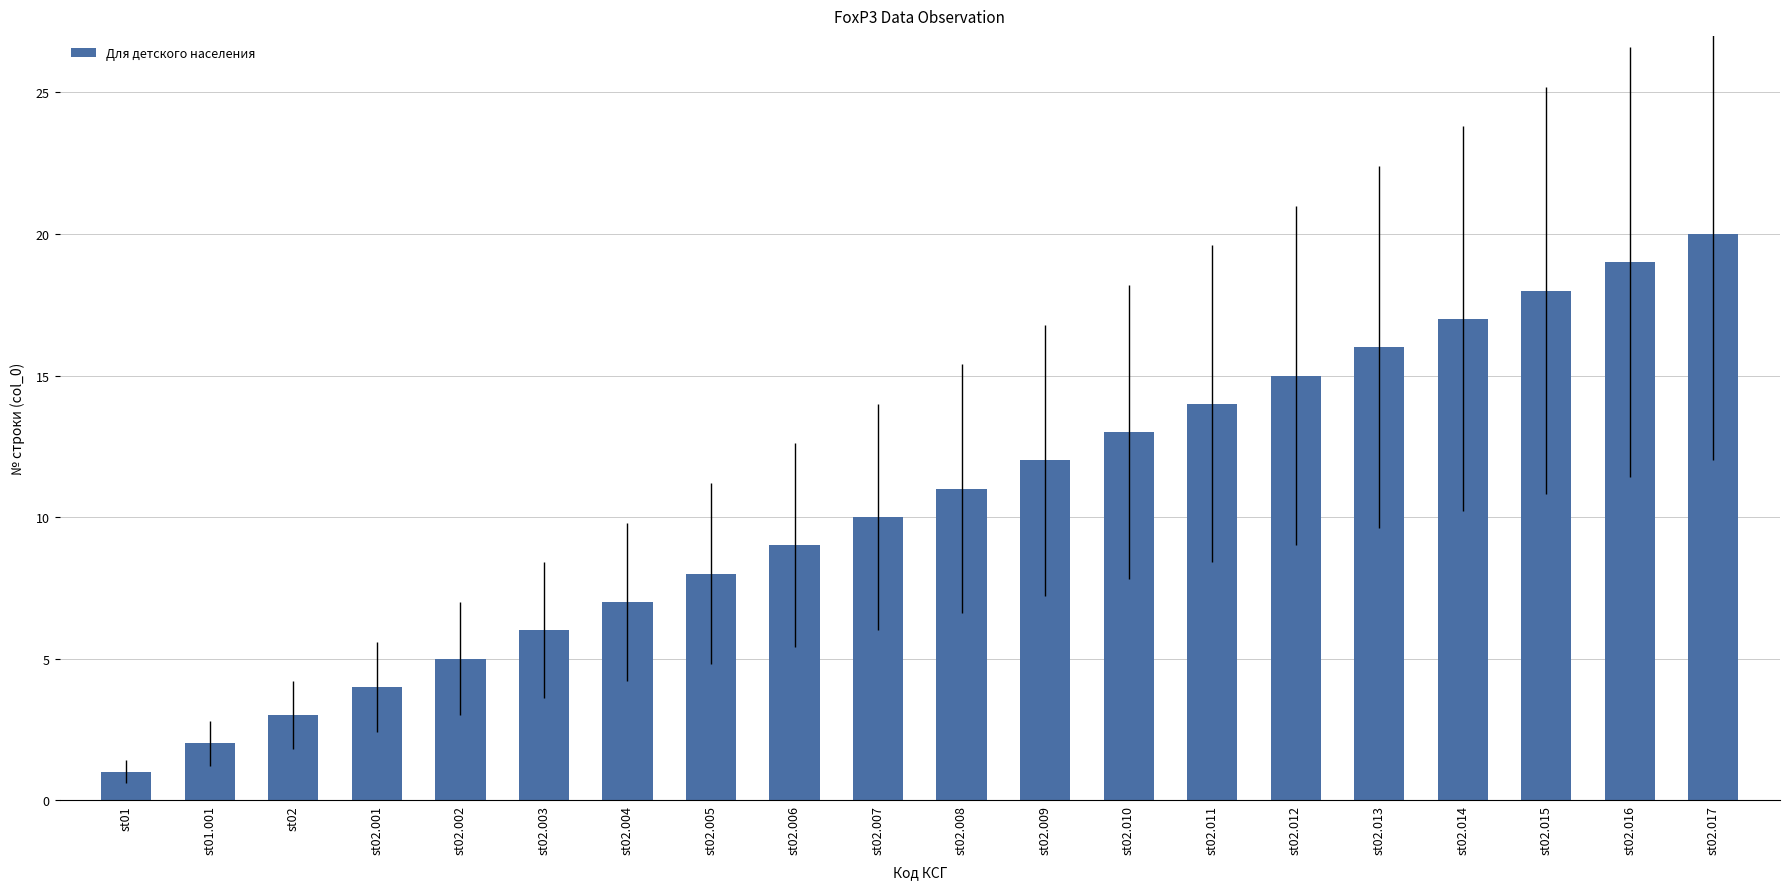

What is the difference between the maximum and second lowest values?

18